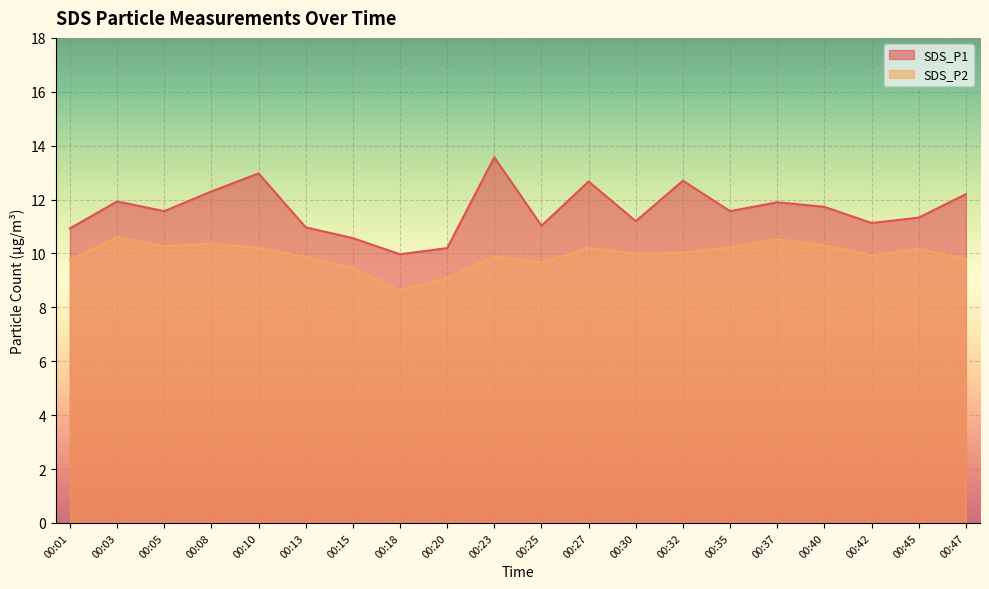

What is the maximum value for SDS_P1?

13.6